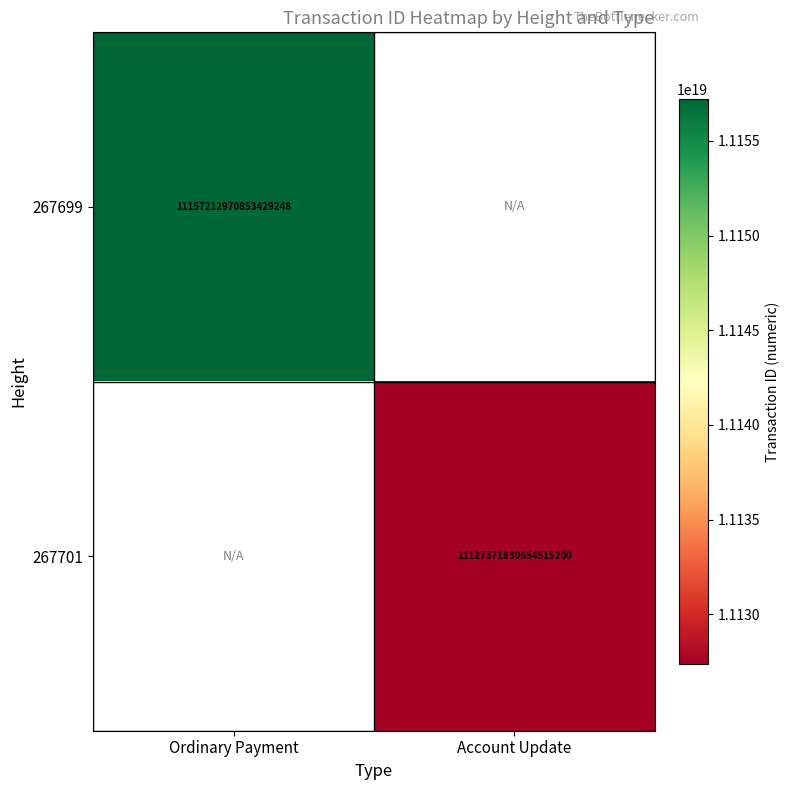

What is the minimum value shown in the chart?

11127371830654515200.0